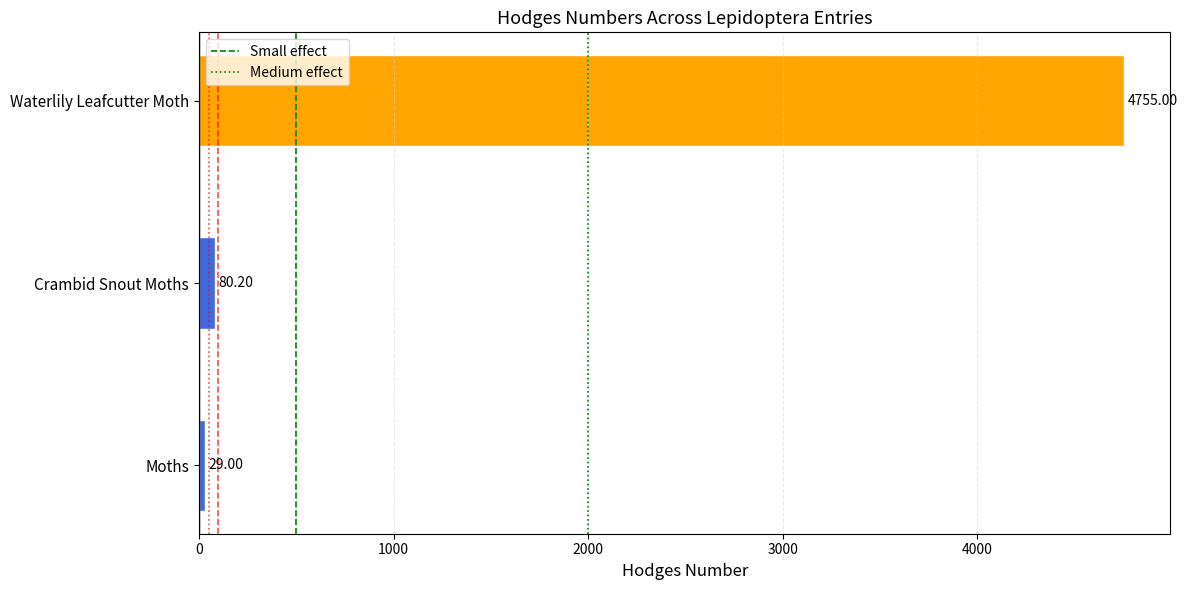

At which label is the value closest to 2392?

Crambid Snout Moths